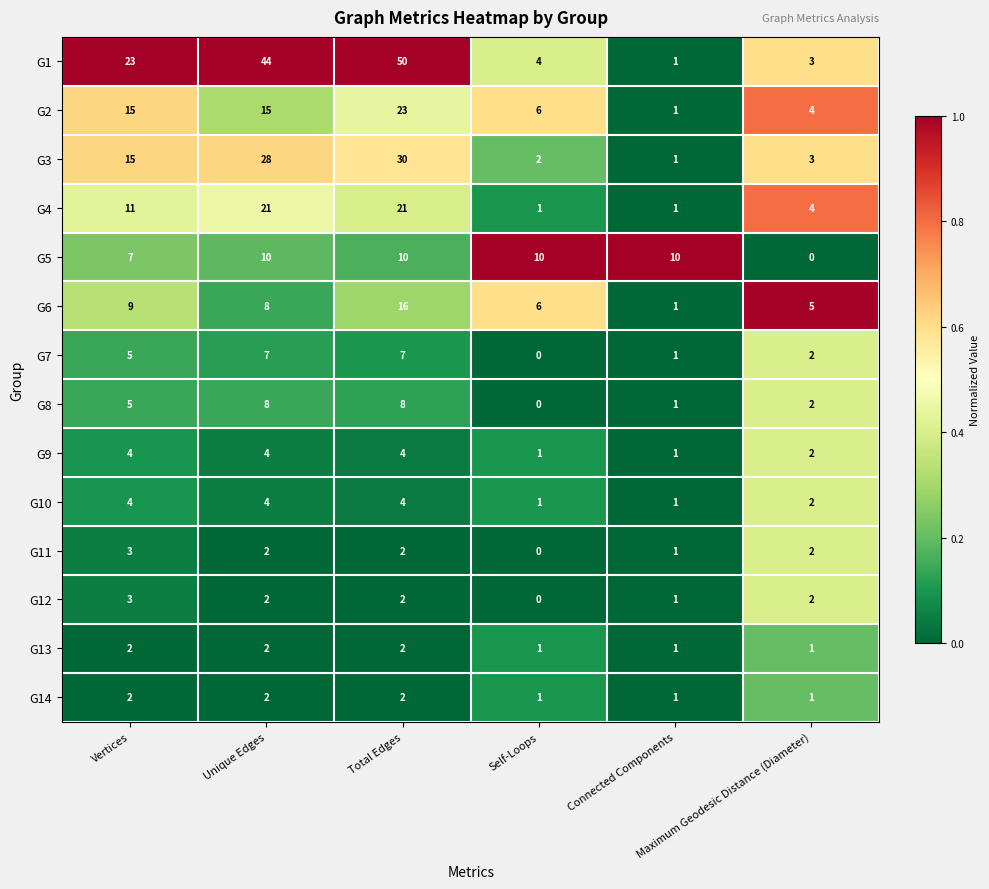

What is the sum of all G8 values?

24